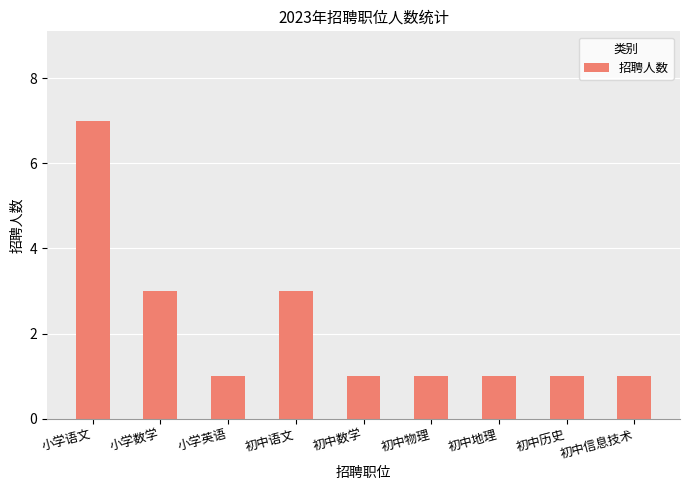

What is the label of the 6th bar from the right?

初中语文